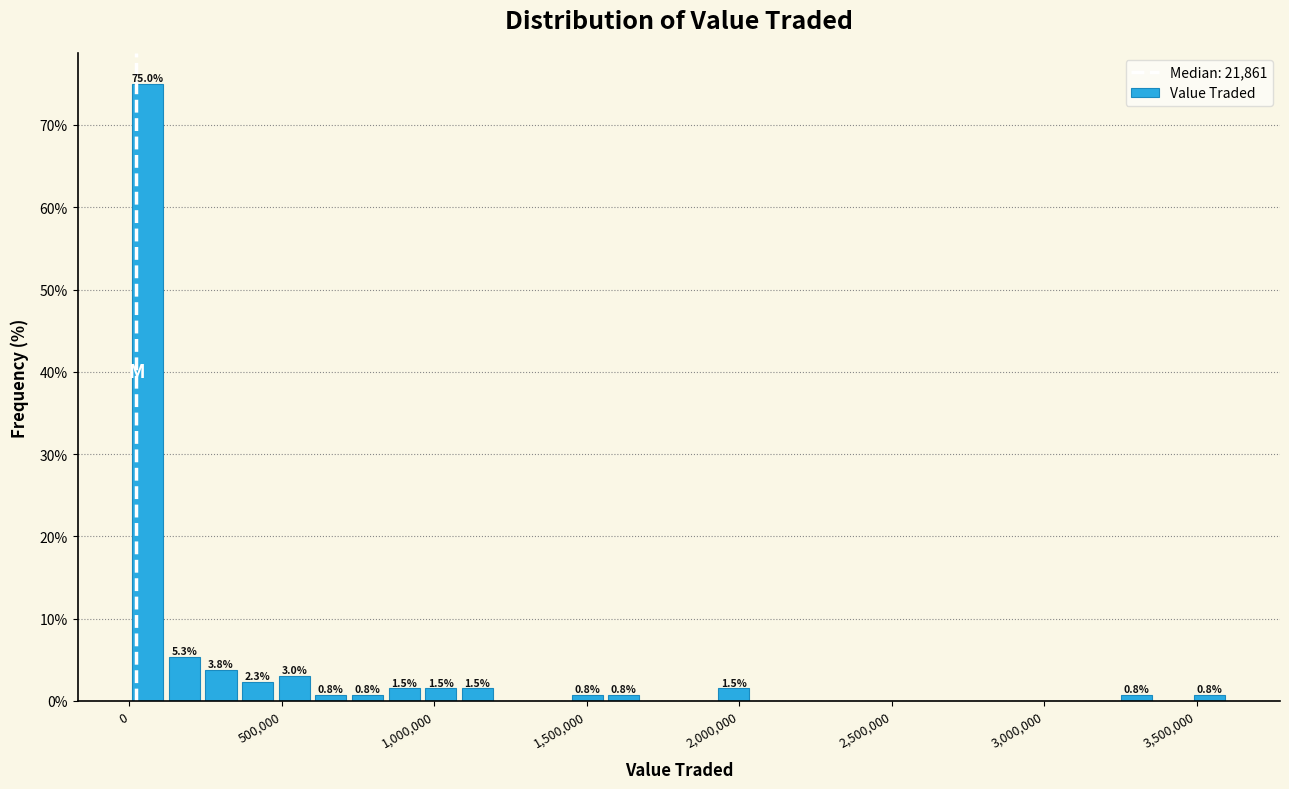

Read against the x-axis, roughly where is the centre of the tallest bar?

50000